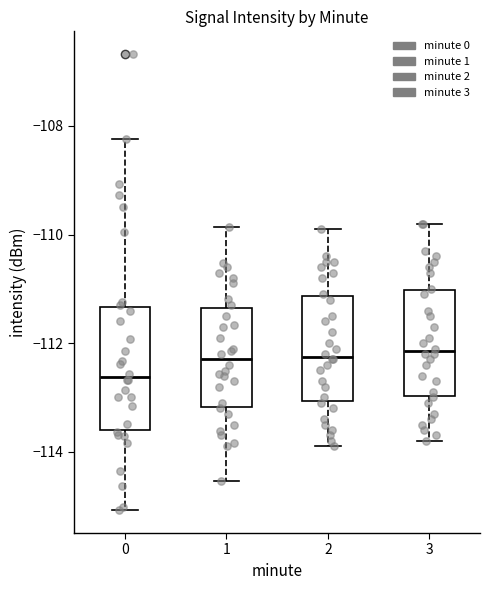

Which box is the tallest, from its lower edge to its upper edge?

0